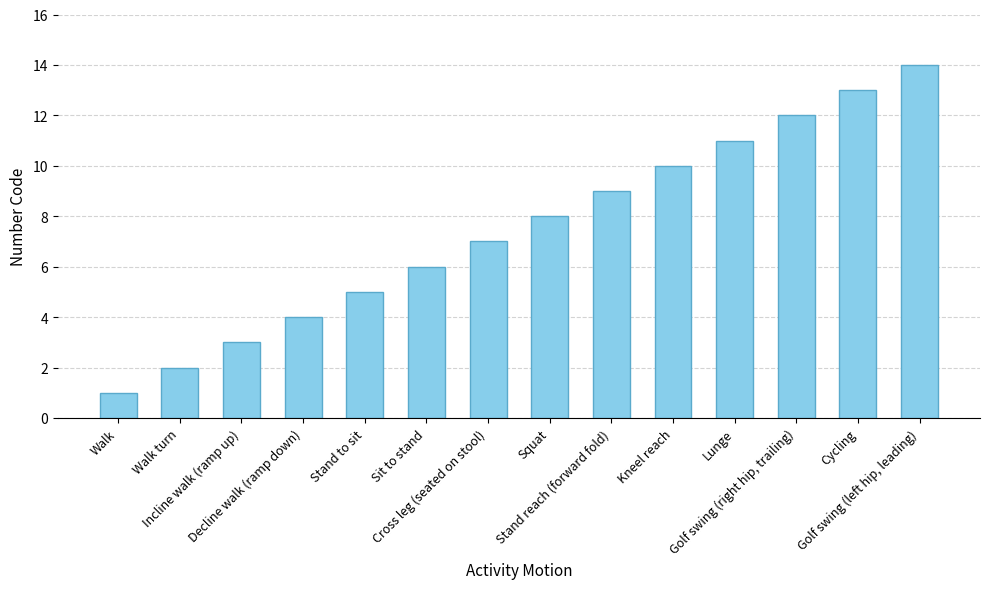

Rank the categories by value from highest to lowest.

Golf swing (left hip, leading), Cycling, Golf swing (right hip, trailing), Lunge, Kneel reach, Stand reach (forward fold), Squat, Cross leg (seated on stool), Sit to stand, Stand to sit, Decline walk (ramp down), Incline walk (ramp up), Walk turn, Walk